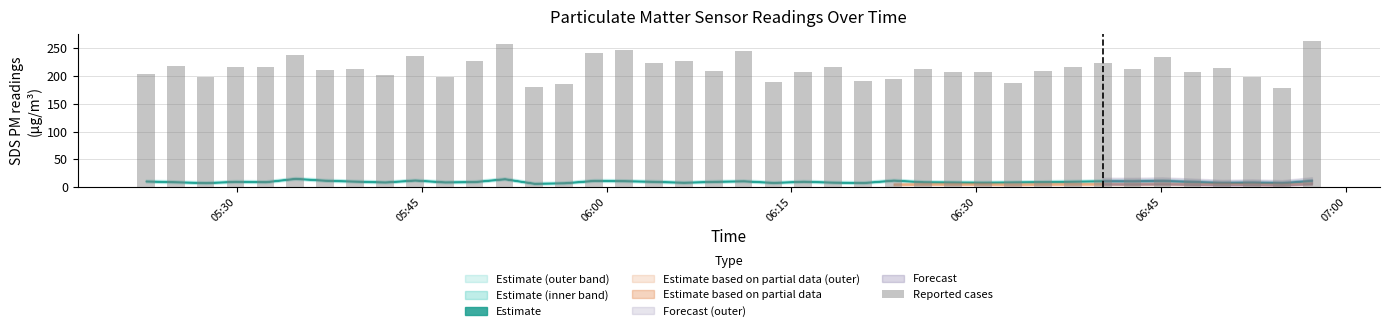

Does the chart contain stacked bars?

No